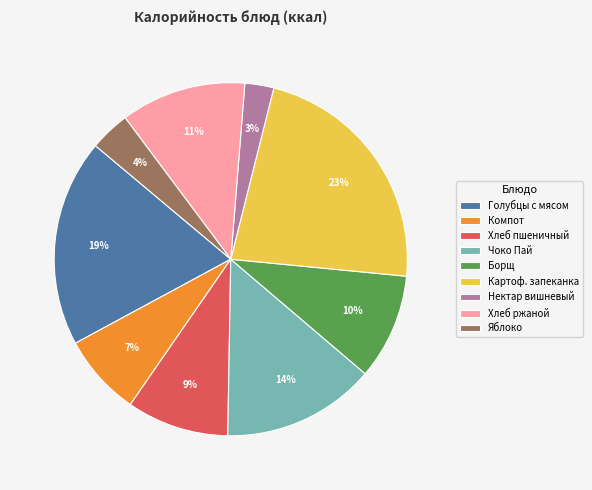

To the nearest percent, what is the combined percentage of Картоф. запеканка and Хлеб пшеничный?

32%